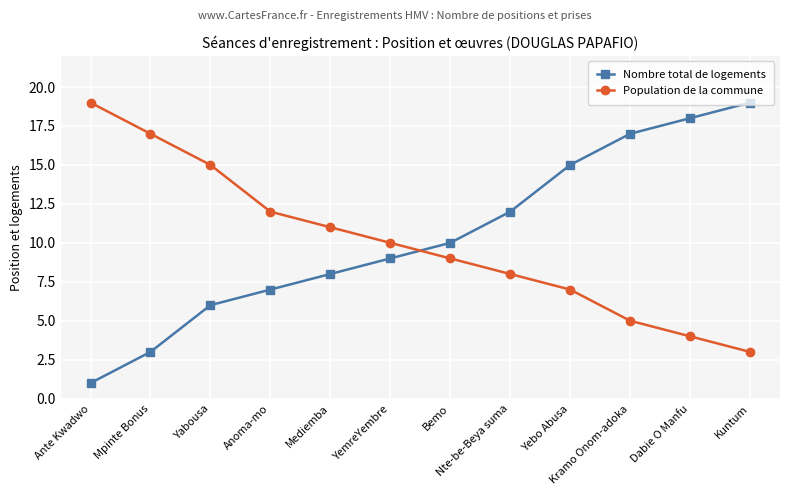

Which series has the largest total across all categories?

Nombre total de logements